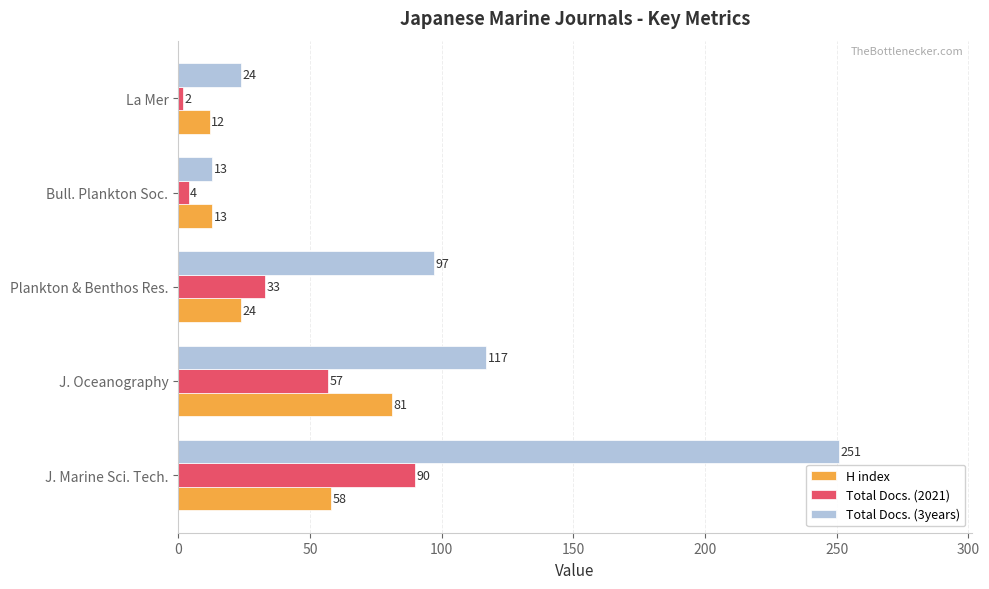

List the series in order of their peak value, lowest first.

H index, Total Docs. (2021), Total Docs. (3years)